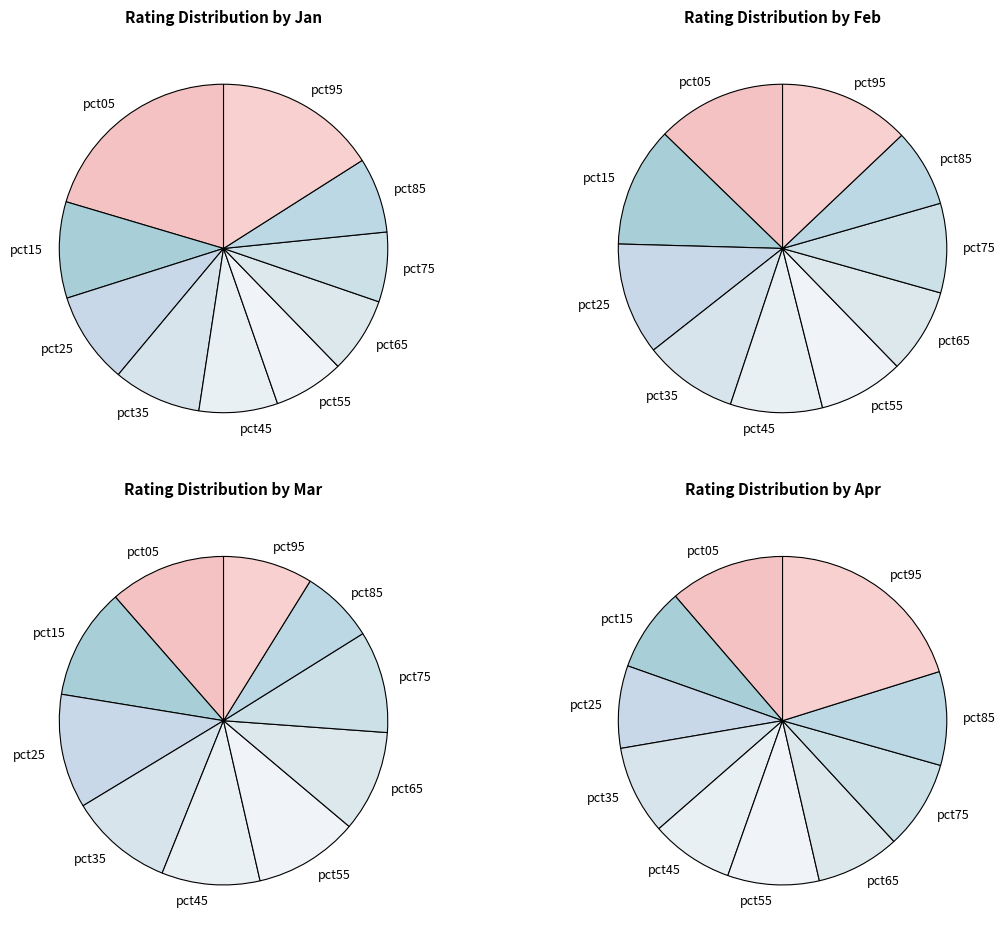

Is it true that pct95 is 9% of the pie?

True